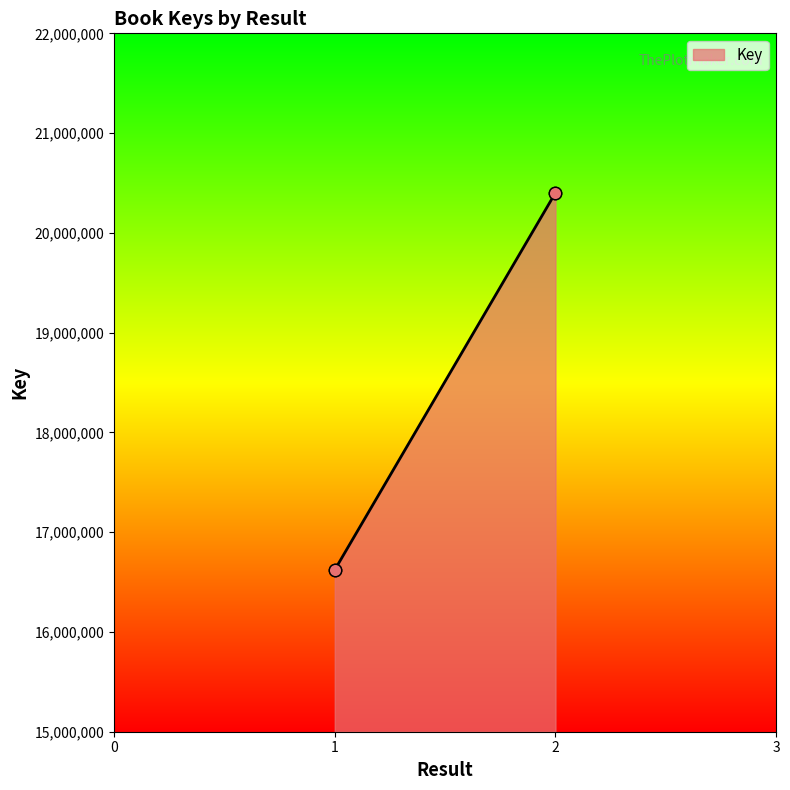

What is the change in value from 1 to 2?

+3780000